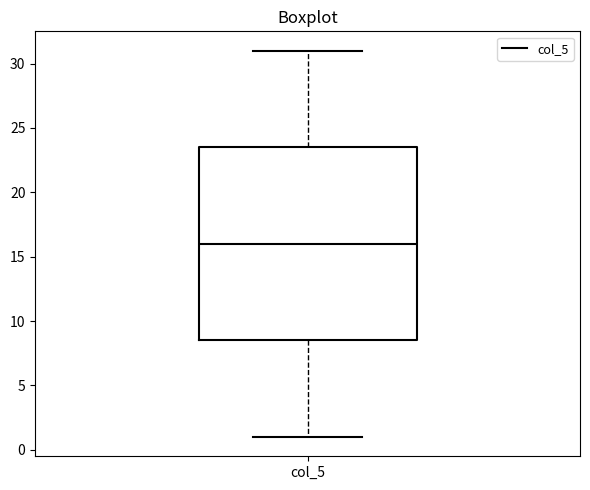

Where does the upper whisker of the box for col_5 end on the y-axis? The values are not printed on the chart, so give them approximately, as read against the axis.

31.0